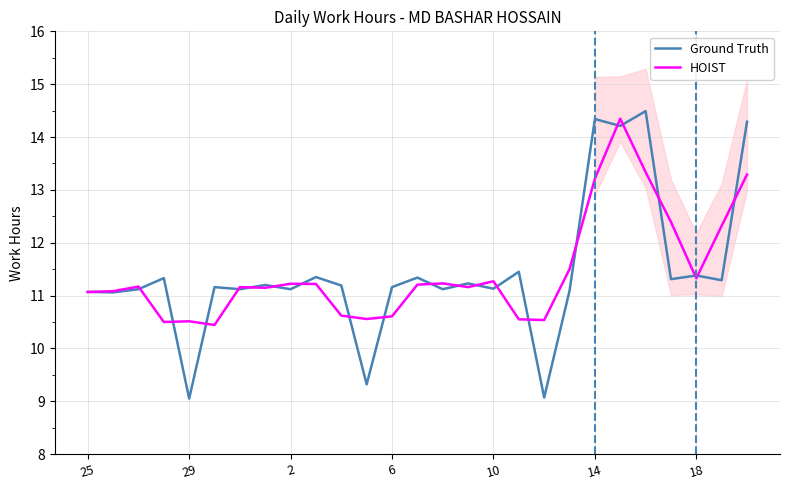

Which series has the widest spread of values?

Ground Truth